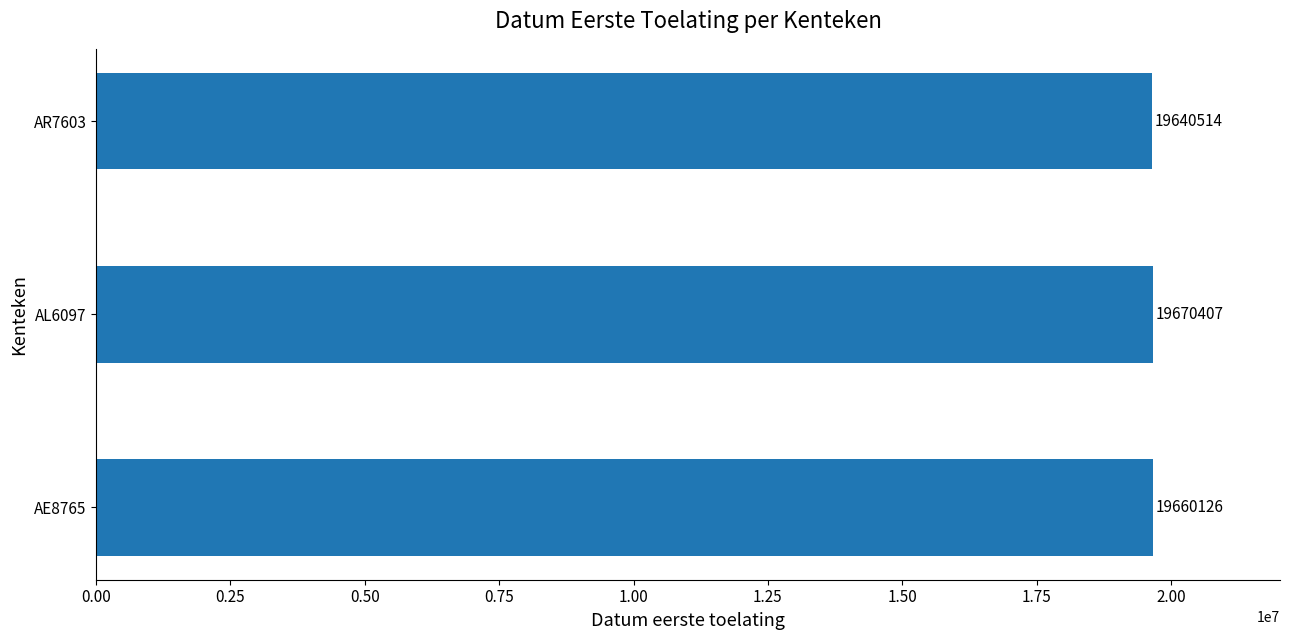

What is the greatest value displayed?

19670407